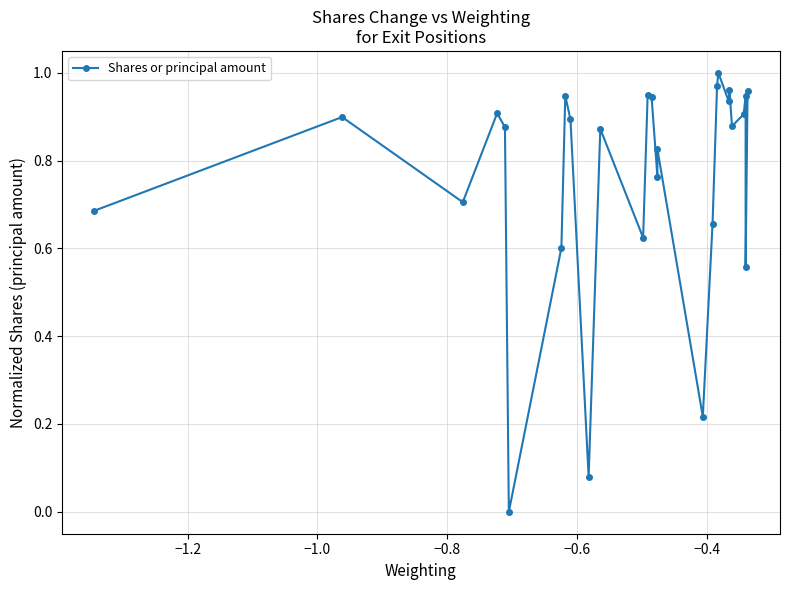

What is the difference between the second highest and second lowest values?

0.9